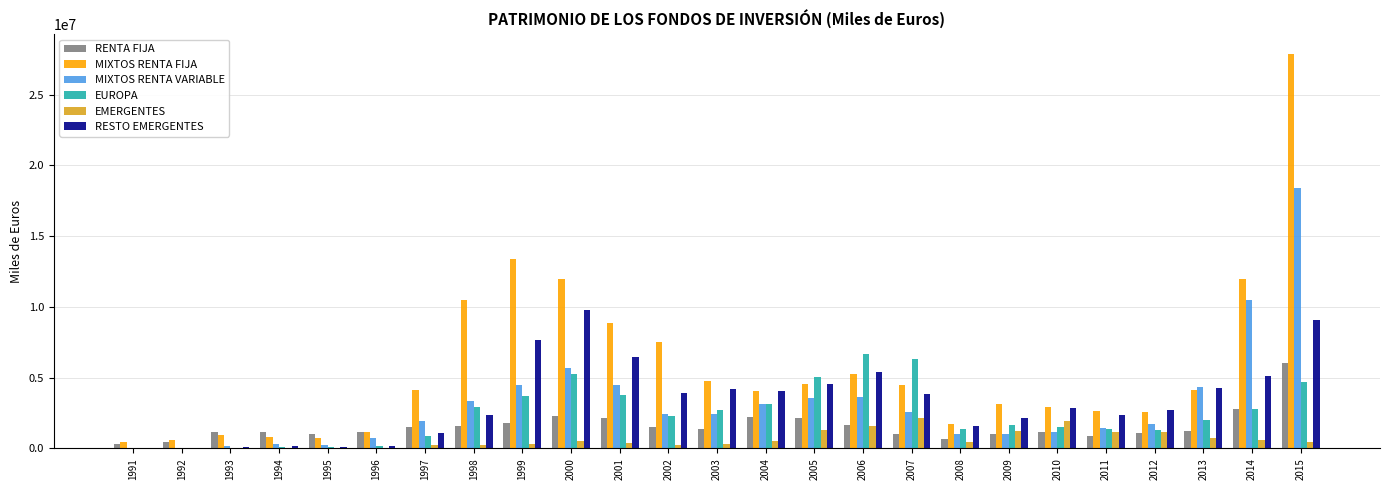

What is the highest value of the RENTA FIJA series?

6062953